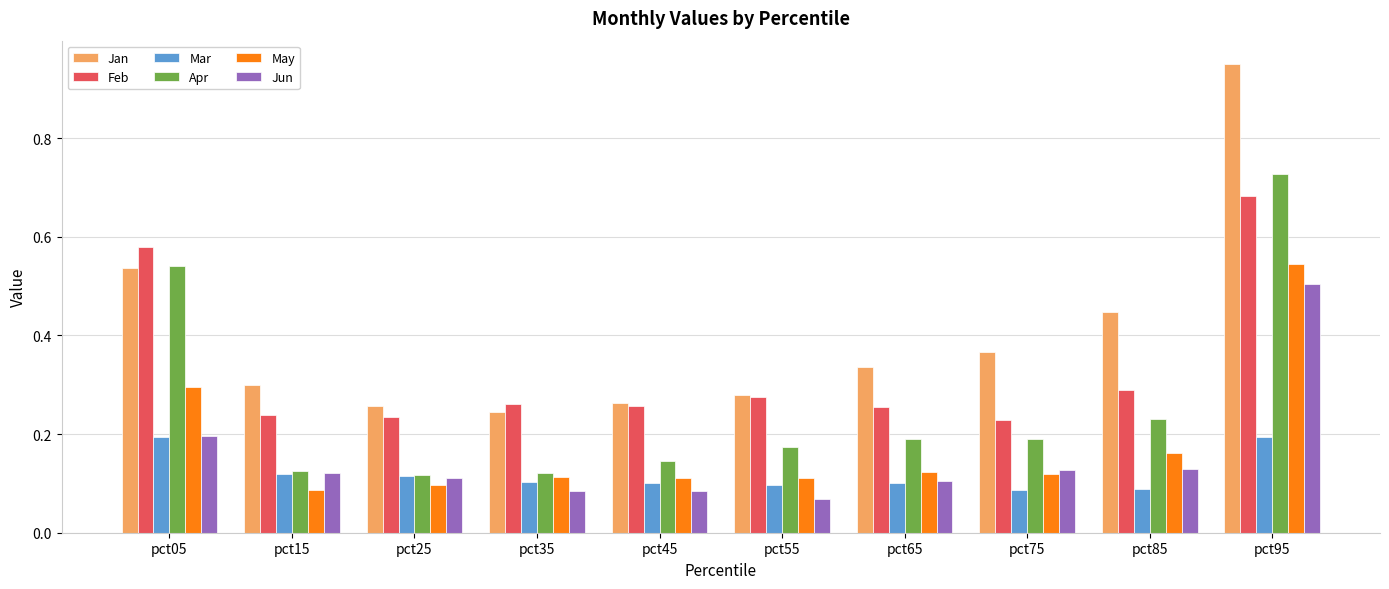

Rank the series by their maximum value, from lowest to highest.

Mar, Jun, May, Feb, Apr, Jan